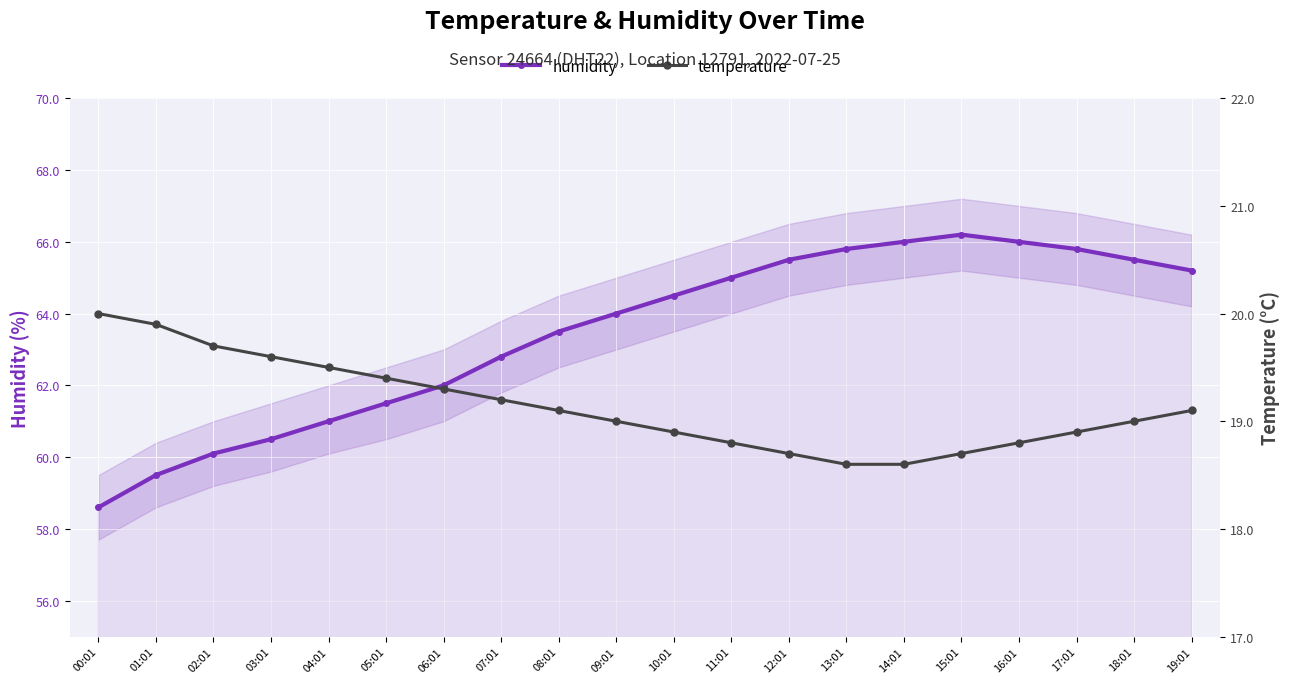

How many categories are shown in the chart?

20